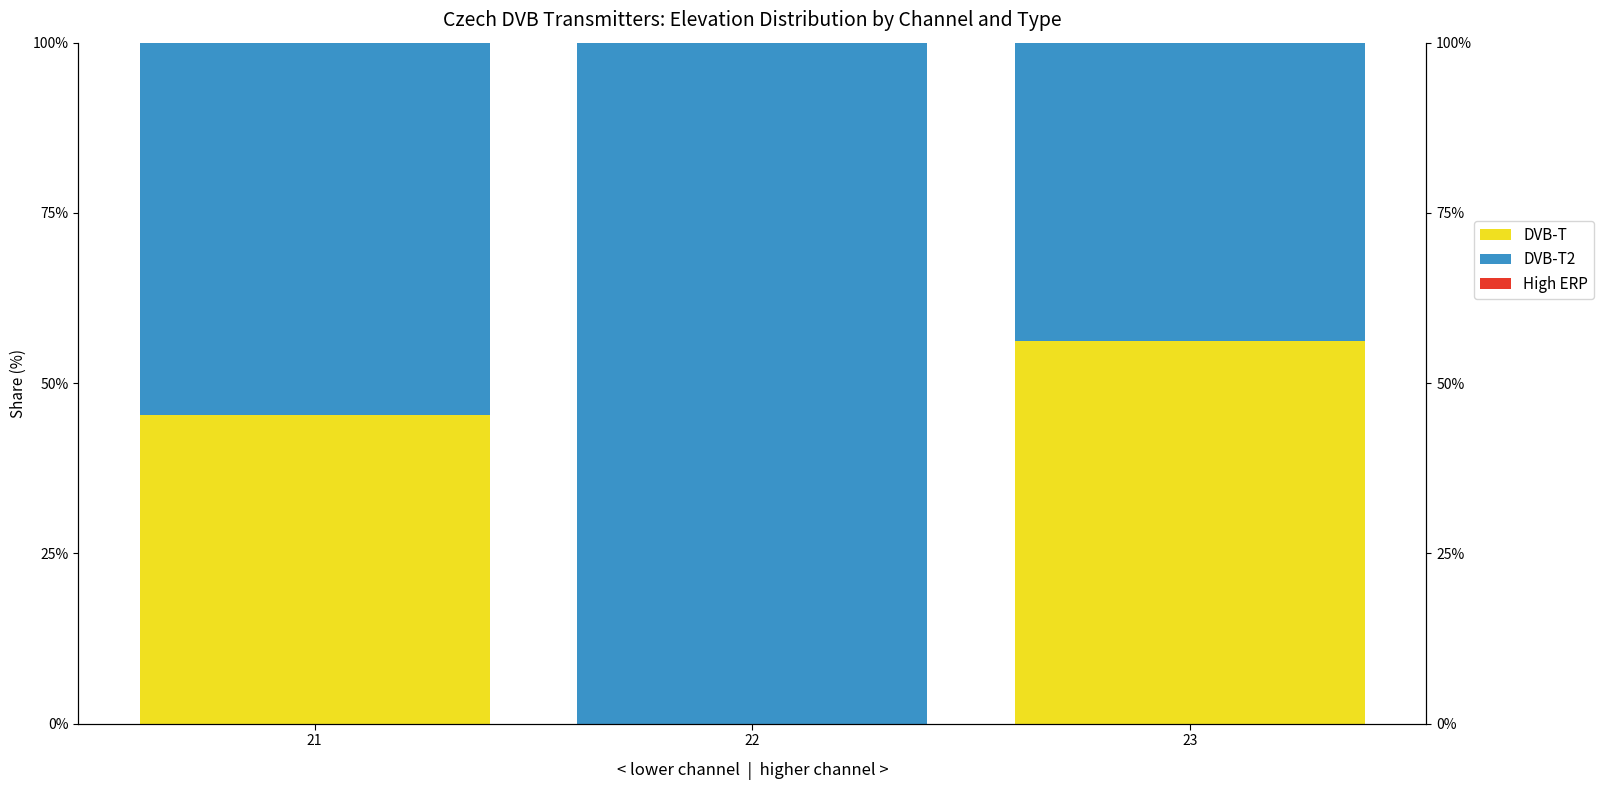

Reading left to right, transcribe all the data shown in this chart.

DVB-T: 45.3	0.0	56.2
DVB-T2: 54.7	100.0	43.8
High ERP: 0.0	-0.0	0.0